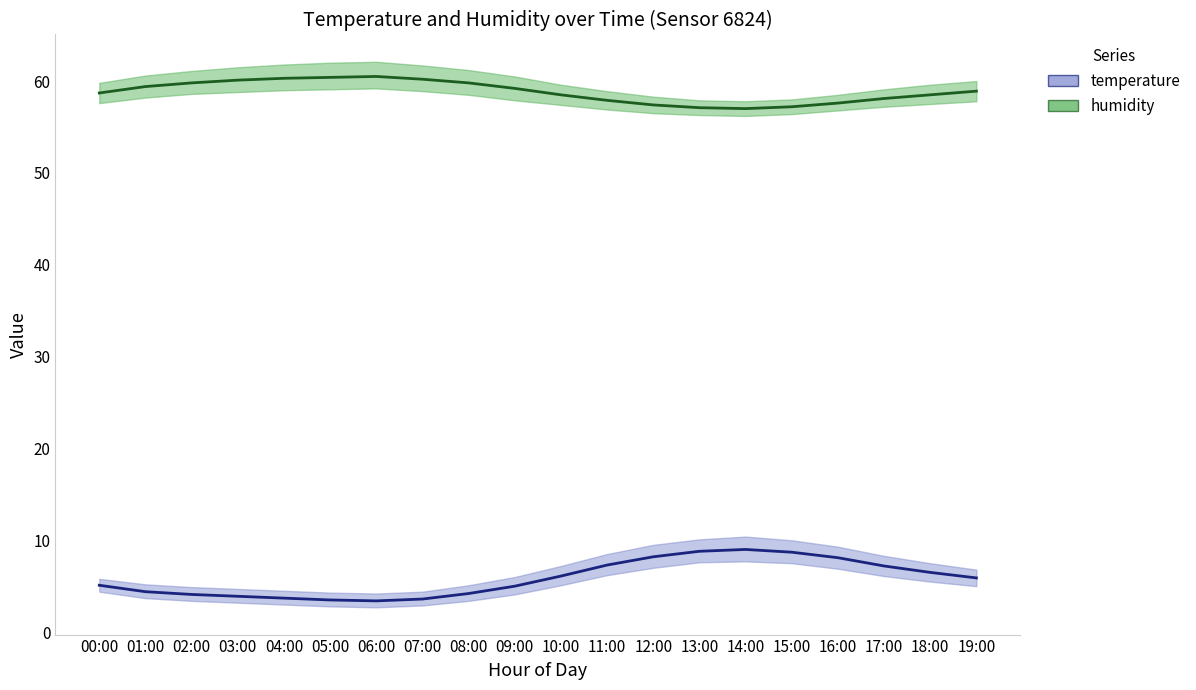

How many values in the humidity_lower series exceed 57?

14